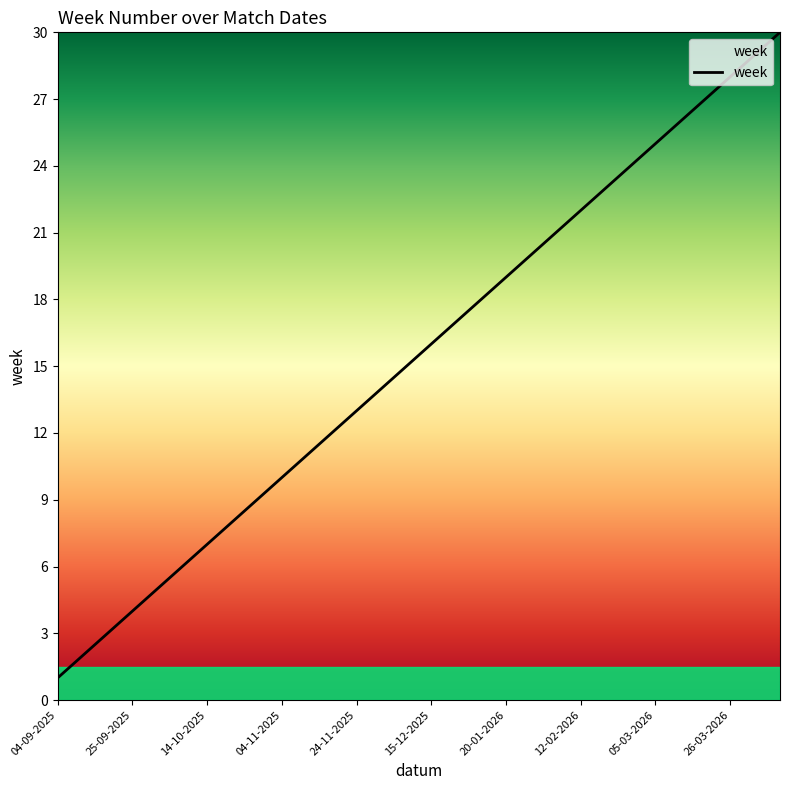

How many distinct data groups are displayed?

1